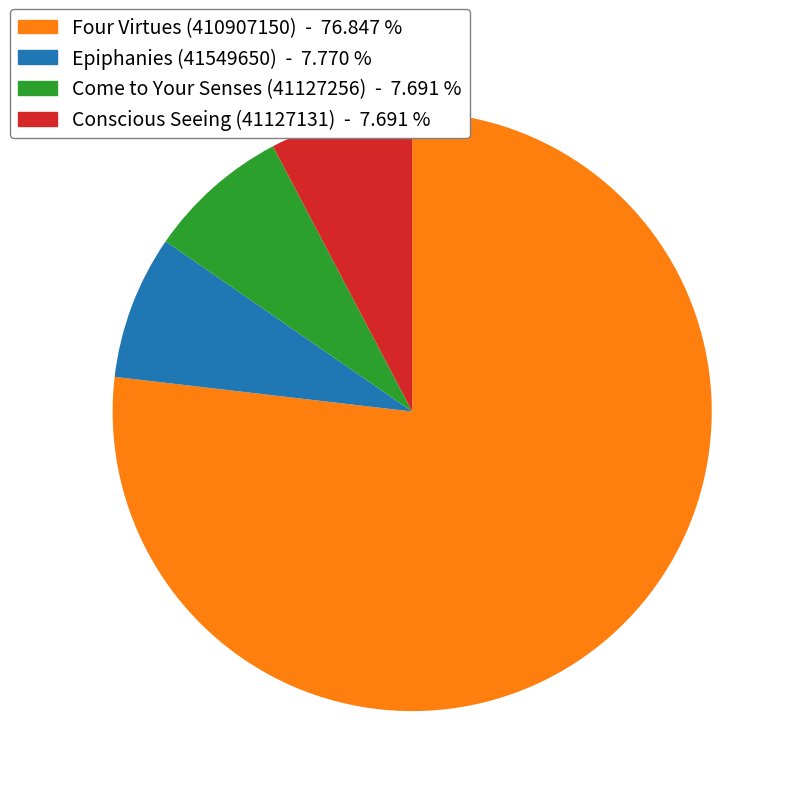

How many segments does this pie chart have?

4